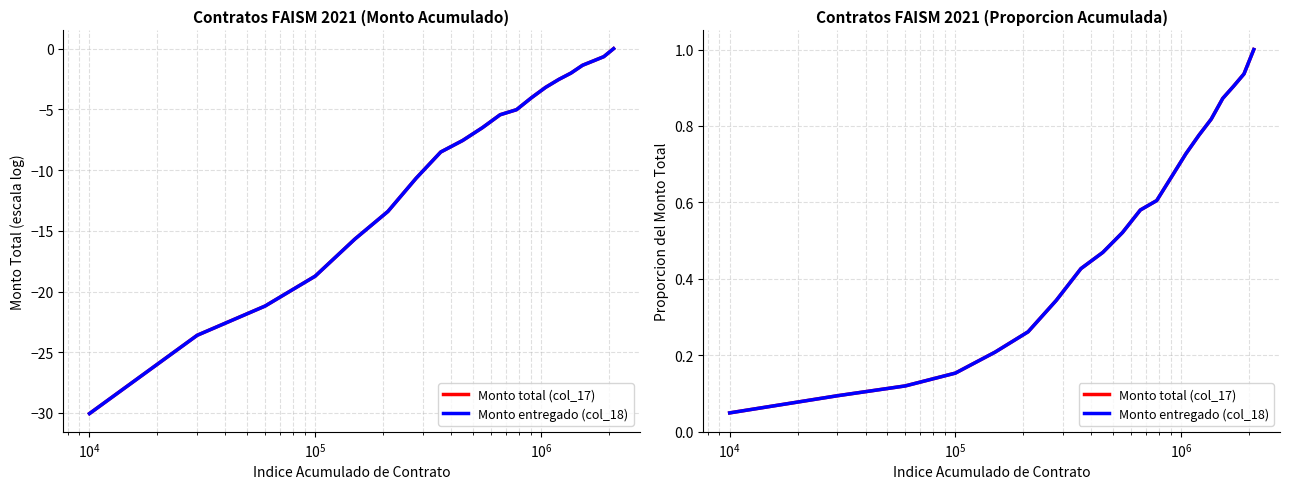

How many data points does each series have?

20